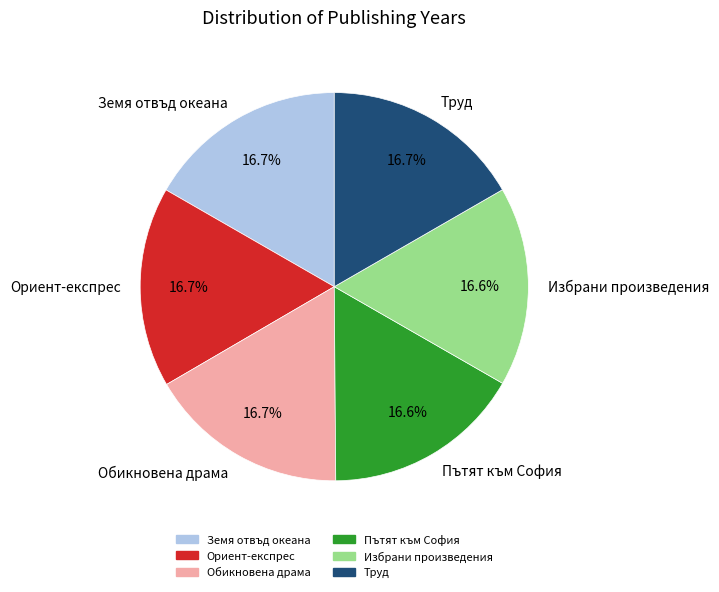

Approximately how many times larger is the value at Ориент-експрес compared to Обикновена драма?

1.0